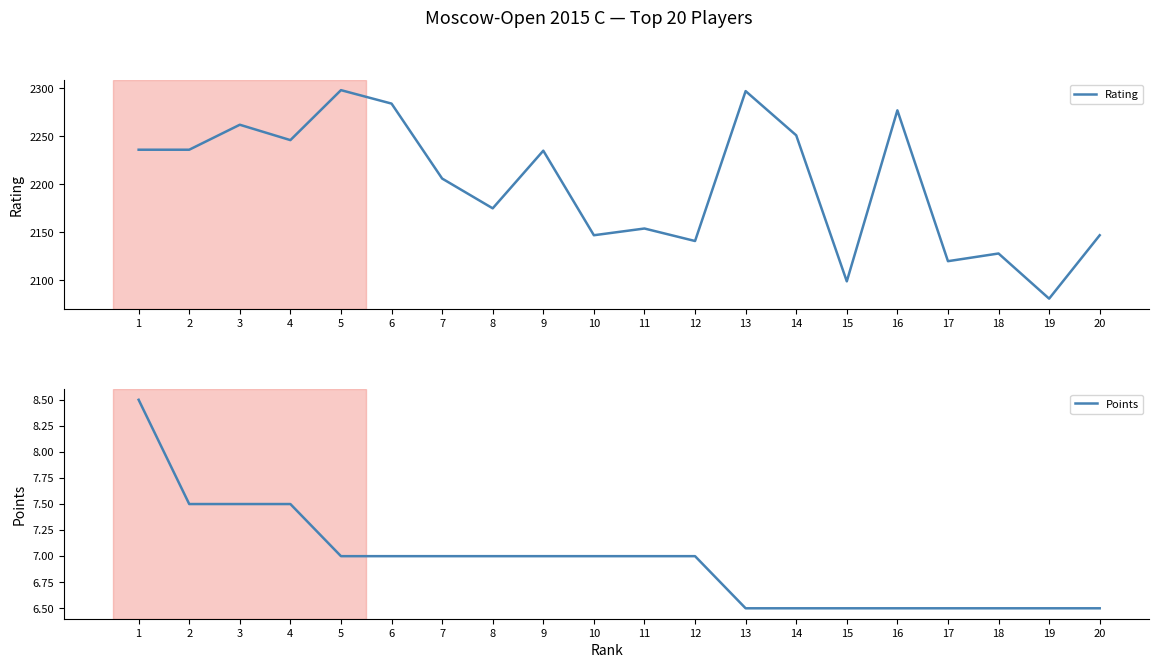

True or false: Rating and Points intersect in this chart.

False